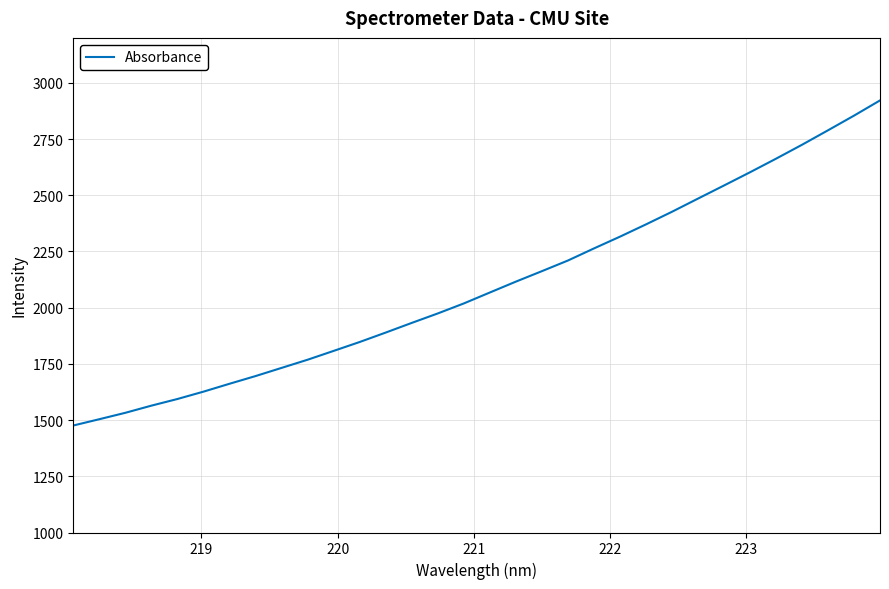

What is the difference between the maximum and minimum values?

1446.0